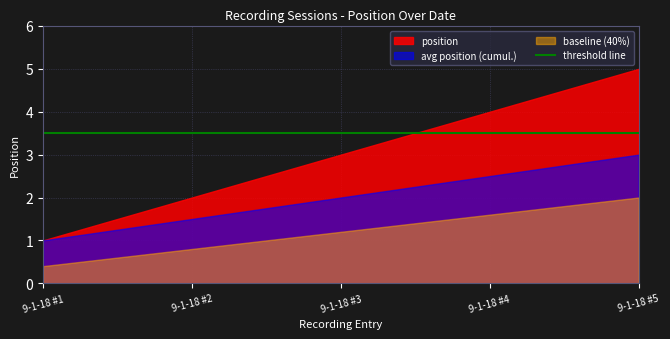

What is the greatest value displayed?

5